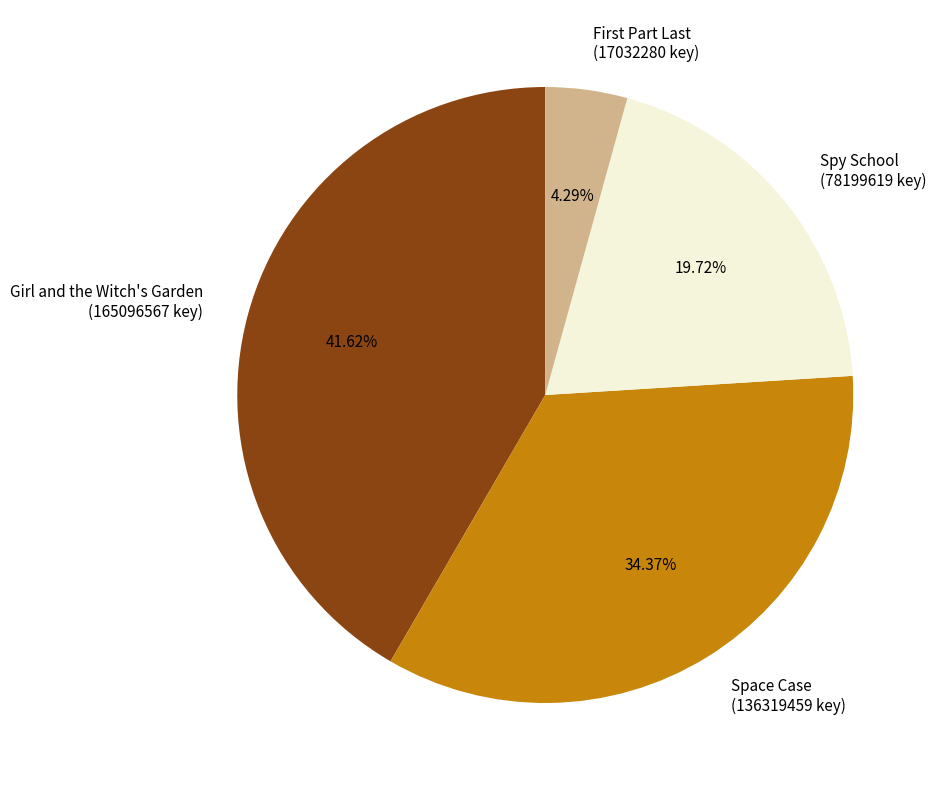

To the nearest percent, what is the difference between the largest and smallest slice percentages?

37%